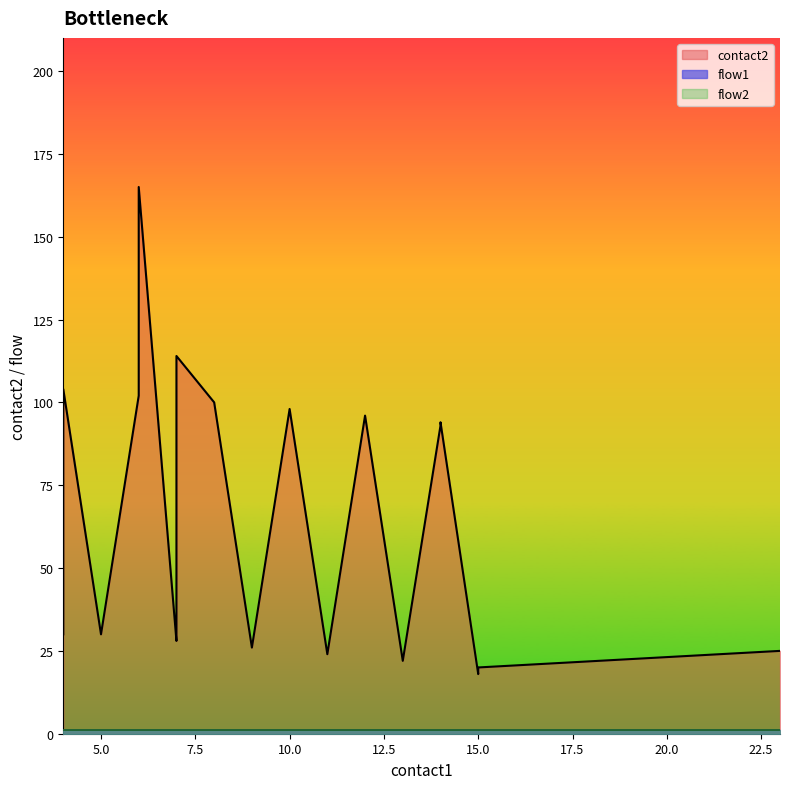

What is the value of the flow2 point at the 17th from the left?

1